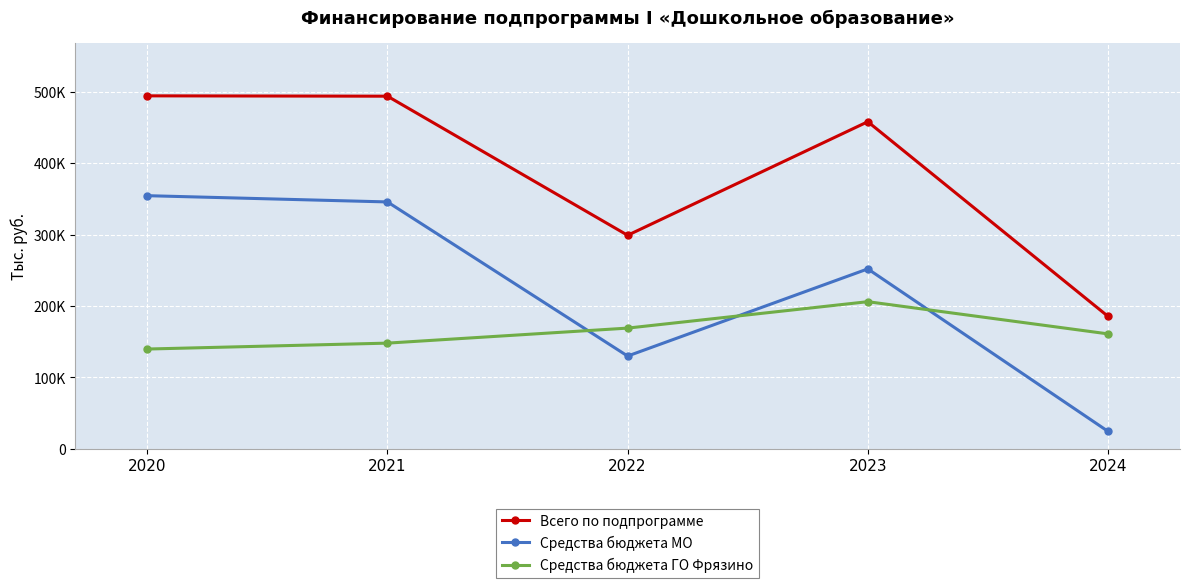

Reading right to left, what are all the values shown in this chart?

Всего по подпрограмме: 2024=185650.0	2023=458171.0	2022=299121.7	2021=493923.4	2020=494398.6
Средства бюджета МО: 2024=24595.0	2023=252043.0	2022=129995.0	2021=345829.0	2020=354582.0
Средства бюджета ГО Фрязино: 2024=161055.0	2023=206128.0	2022=169126.7	2021=148094.4	2020=139816.6